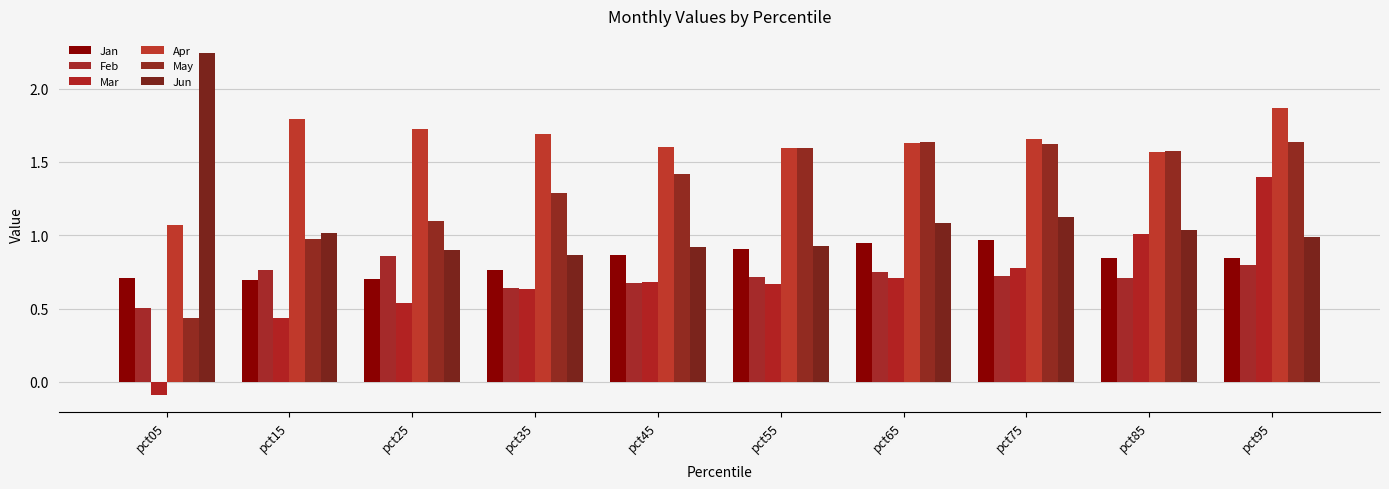

What is the greatest value displayed?

2.2